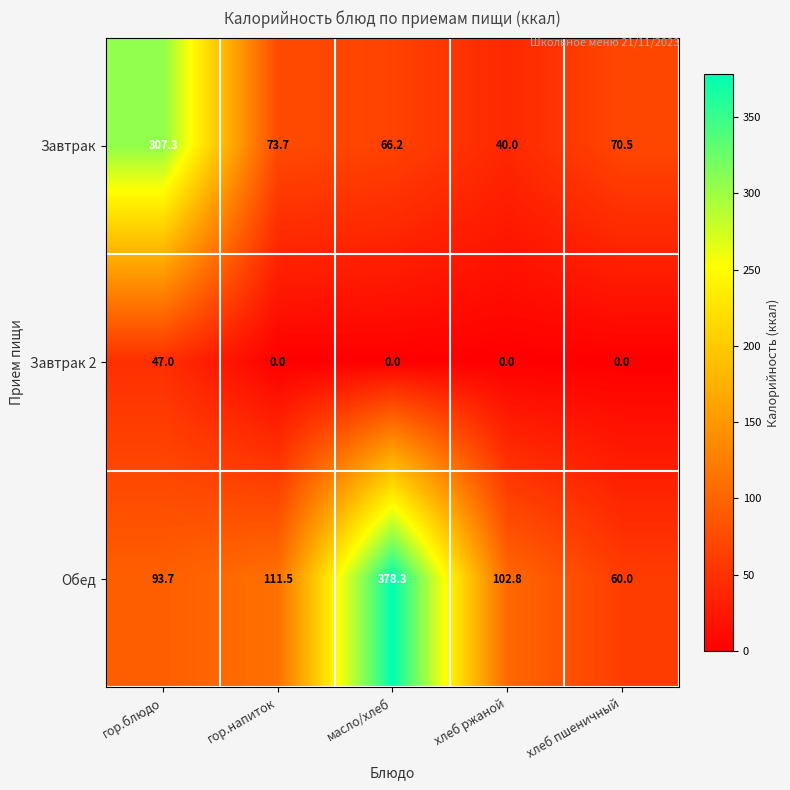

At which category does the chart reach its peak across all series?

масло/хлеб